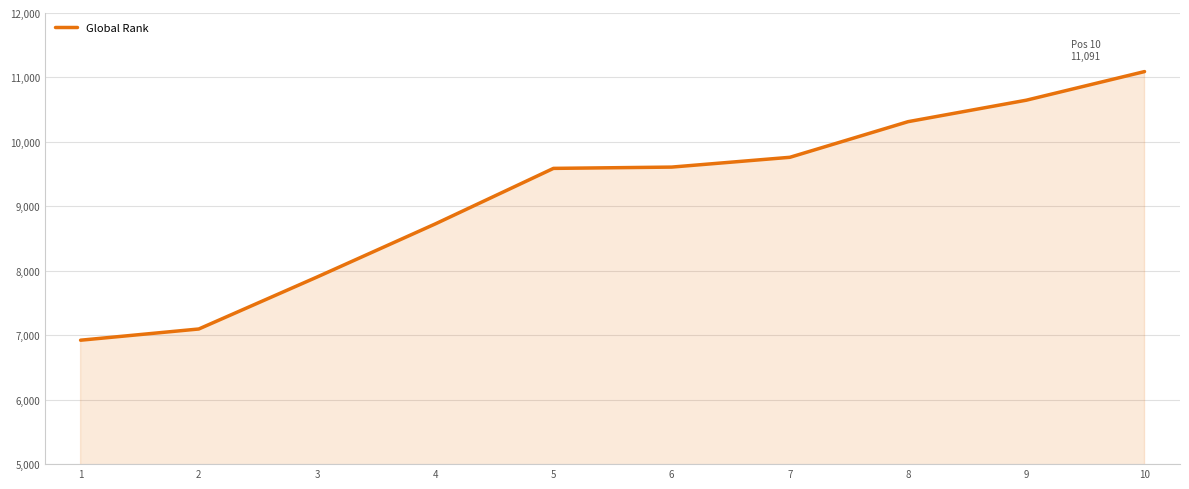

Which category has the lowest value across all series?

1